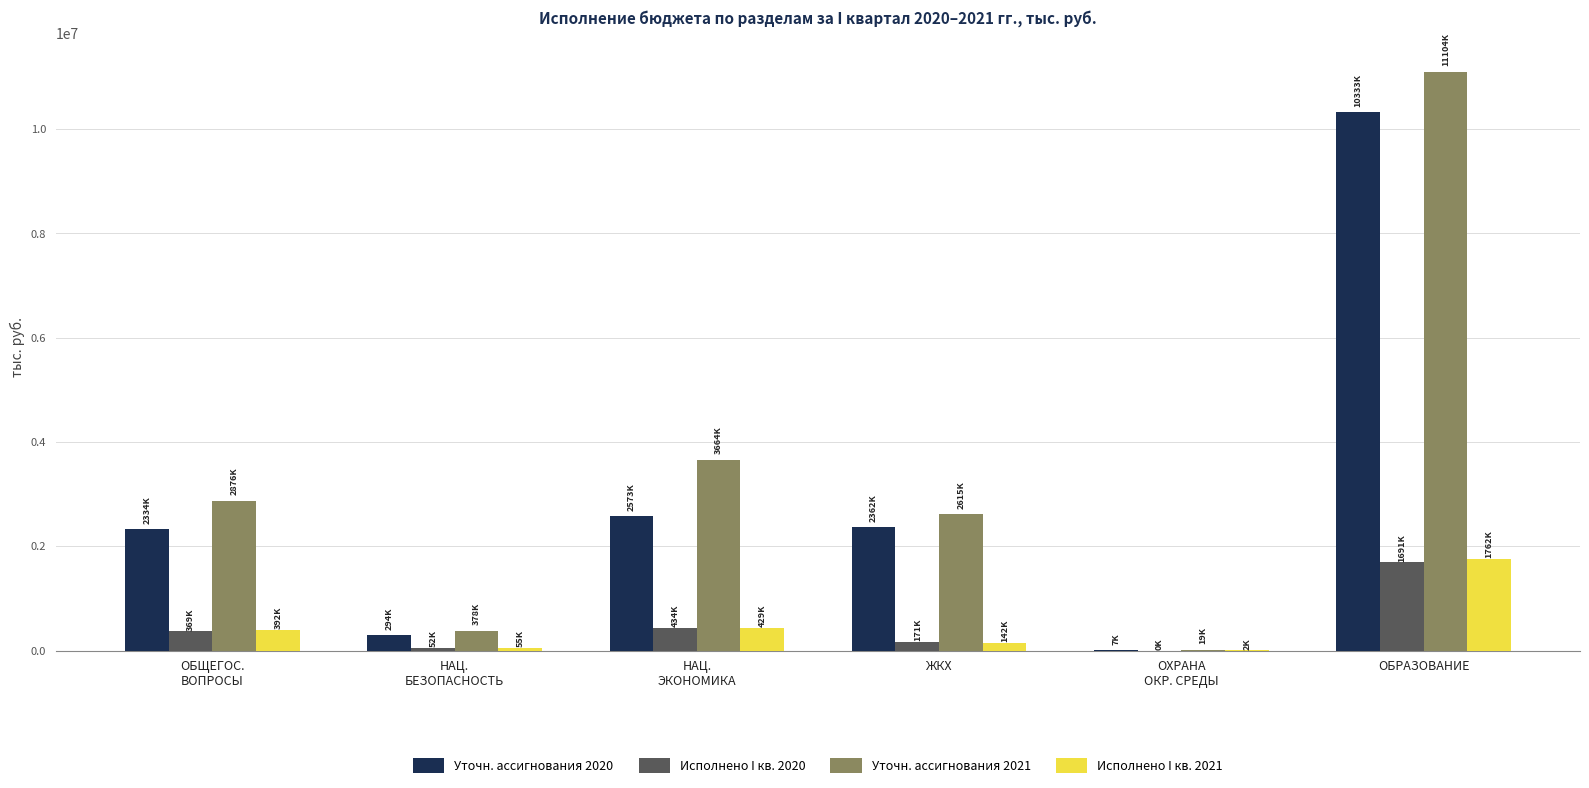

What is the sum of the Уточн. ассигнования 2020 values at ЖКХ and НАЦ.
БЕЗОПАСНОСТЬ?

2655267.7